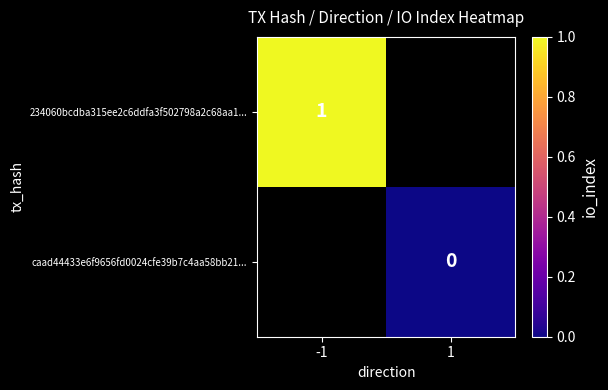

True or false: 234060bcdba315ee2c6ddfa3f502798a2c68aa1... has a value of 1 at -1.

True